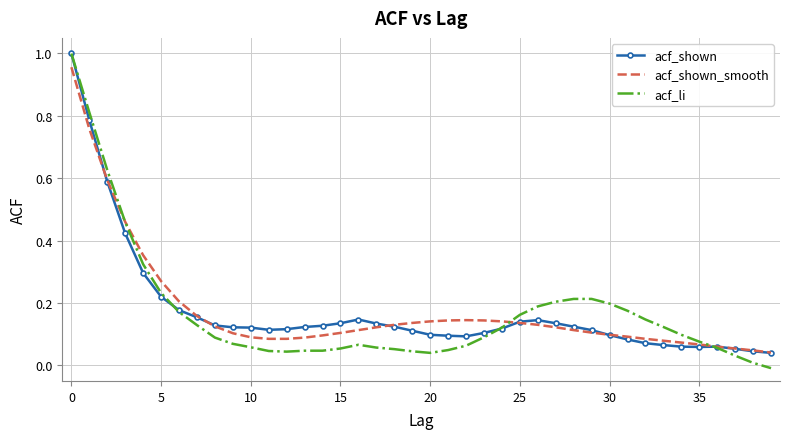

What are all the series names shown in the legend?

acf_shown, acf_shown_smooth, acf_li